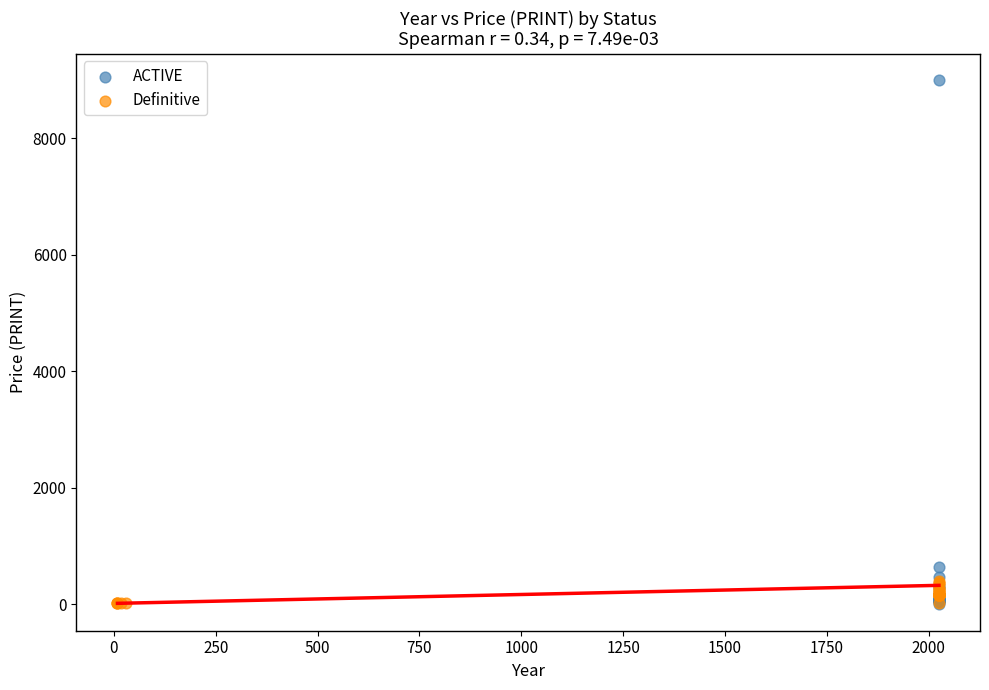

Which series has the widest spread of Y values?

ACTIVE